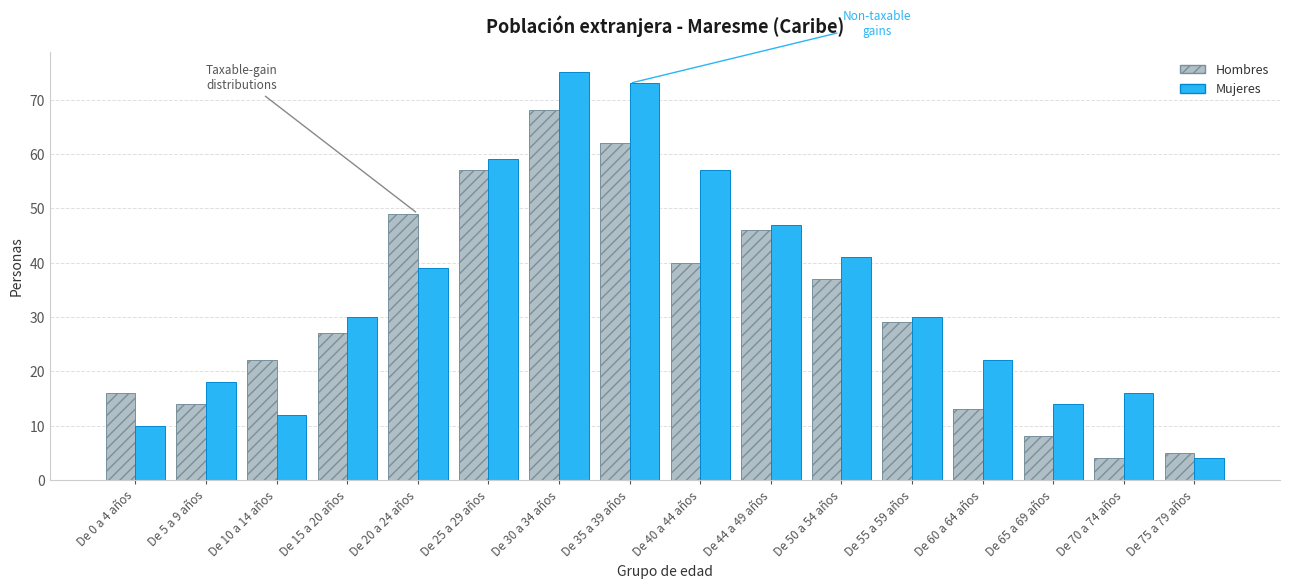

Rank the series by their maximum value, from highest to lowest.

Mujeres, Hombres